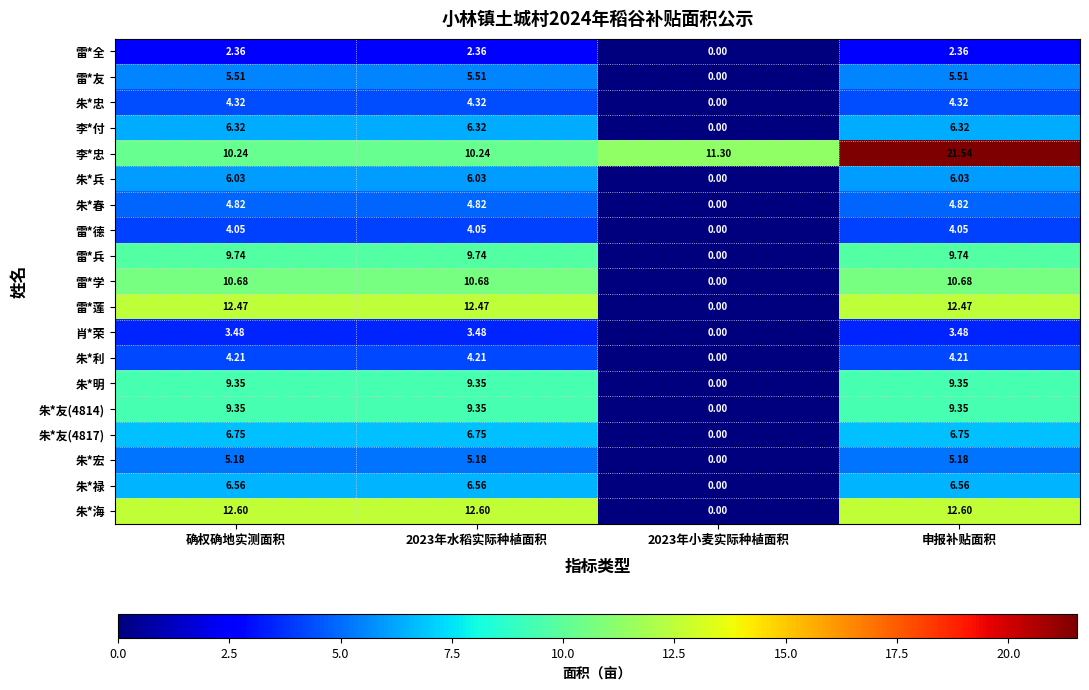

Which category has the highest value across all series?

申报补贴面积